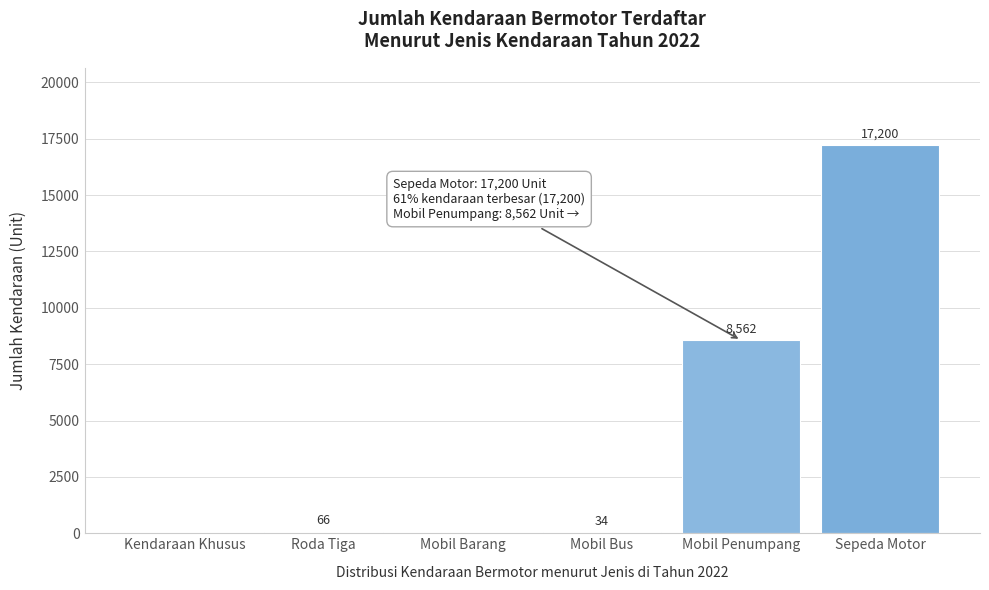

Reading right to left, list all the values displayed in this chart.

Sepeda Motor=17200	Mobil Penumpang=8562	Mobil Bus=34	Mobil Barang=0	Roda Tiga=66	Kendaraan Khusus=0